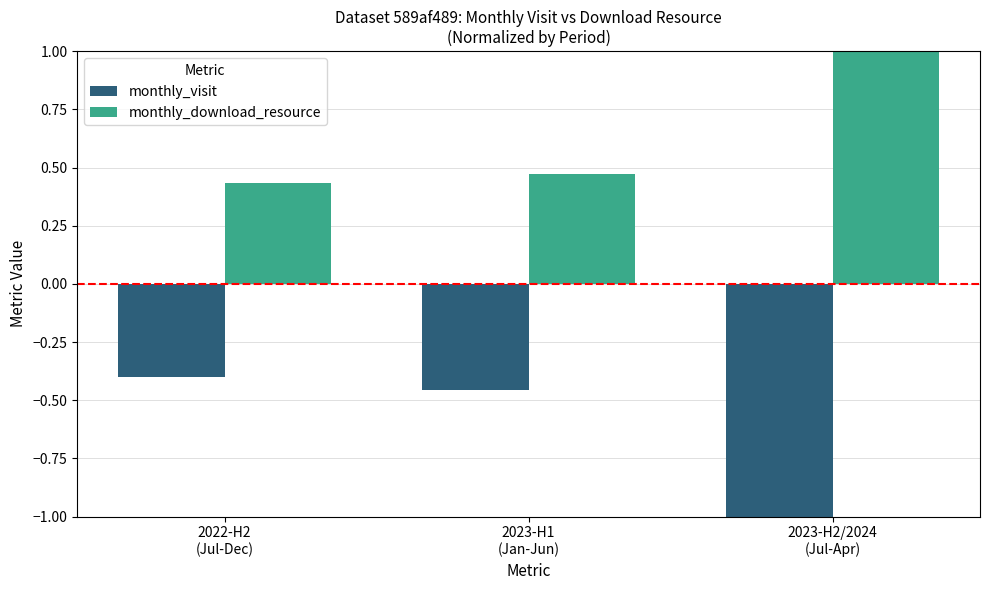

Rank the series by their maximum value, from lowest to highest.

monthly_visit, monthly_download_resource